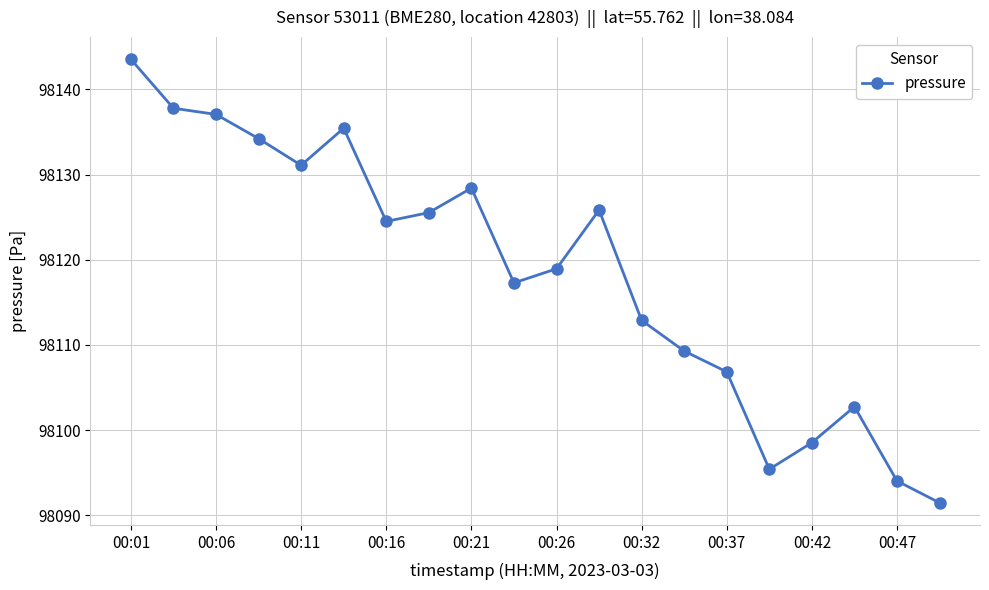

What is the average value?

98118.5